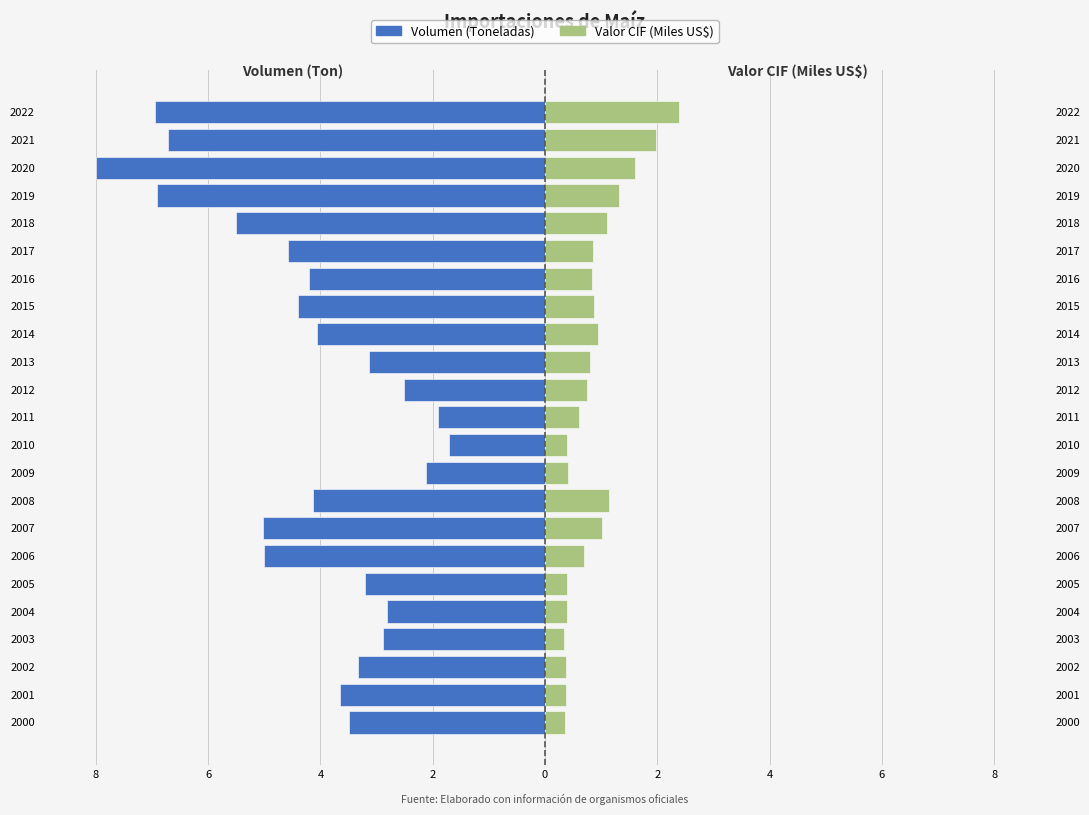

At how many categories does at least one series exceed -2?

23